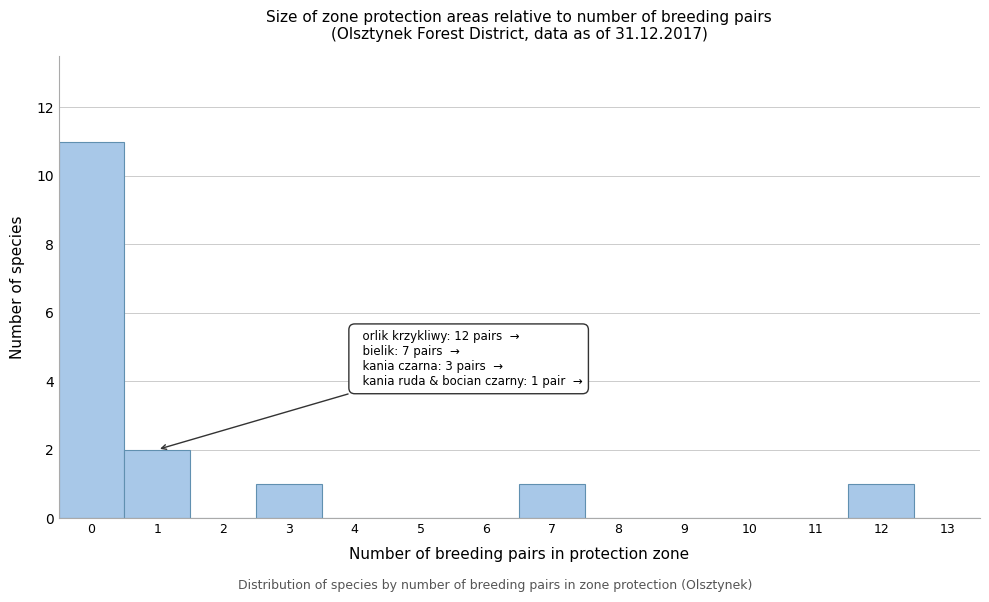

Over which range of the x-axis is the bar tallest?

-0.5 to 0.5